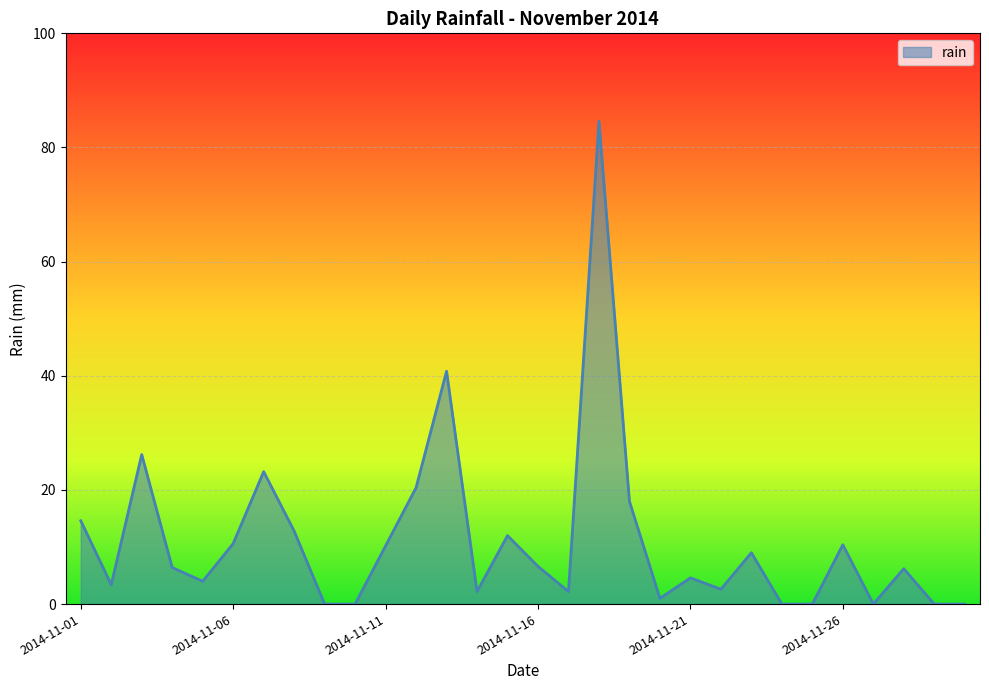

How many points are higher than both their immediate neighbors (excluding endpoints)?

9